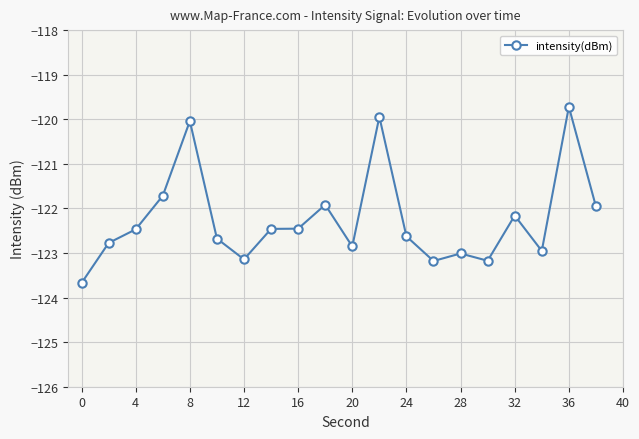

What is the value of the 11th point from the left?

-122.9